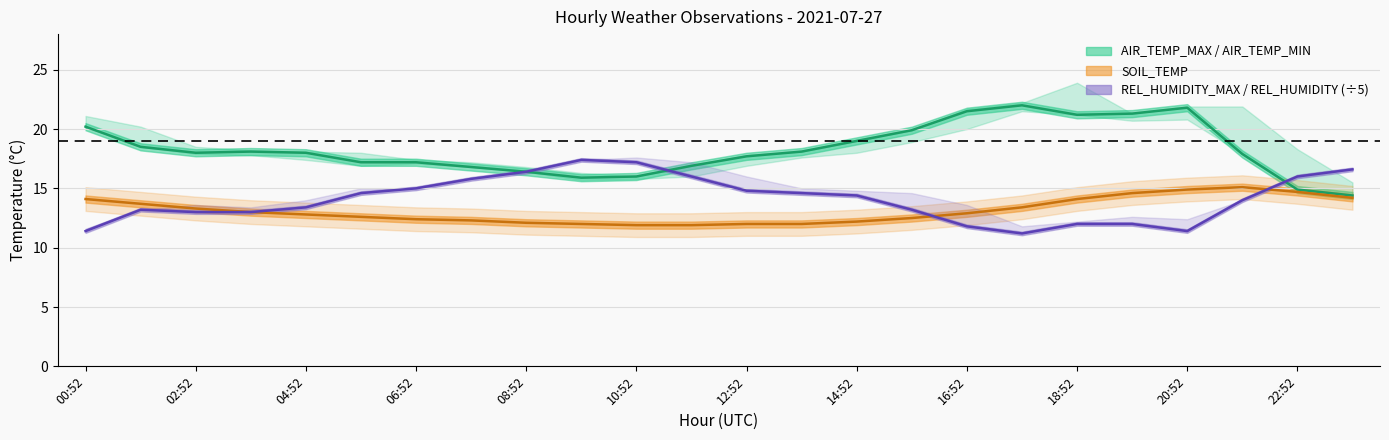

Which series has the widest spread of values?

AIR_TEMP